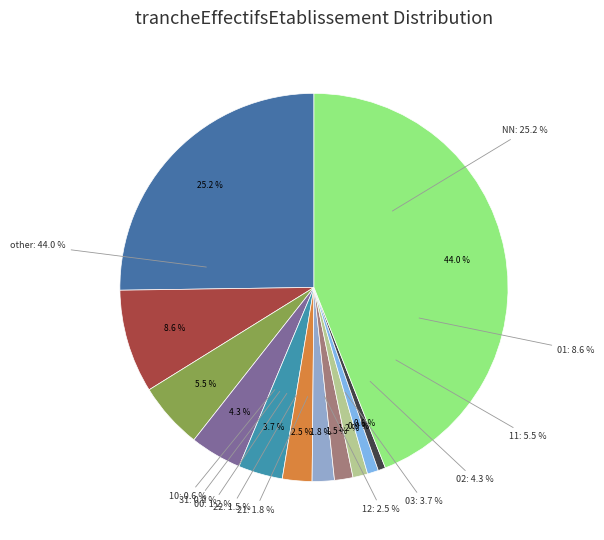

Which has a higher value, 22 or other?

other